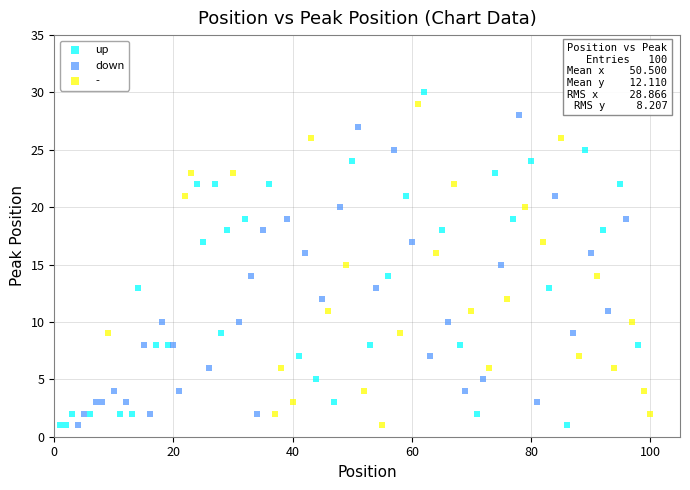

Which series reaches the maximum Y coordinate?

up